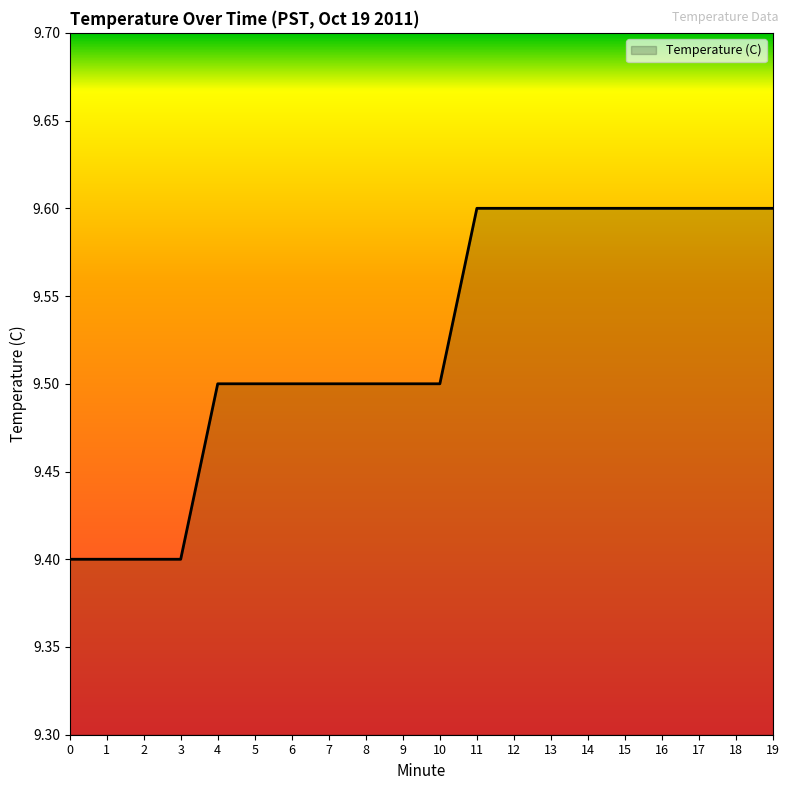

Does the chart display data point markers on the line(s)?

No